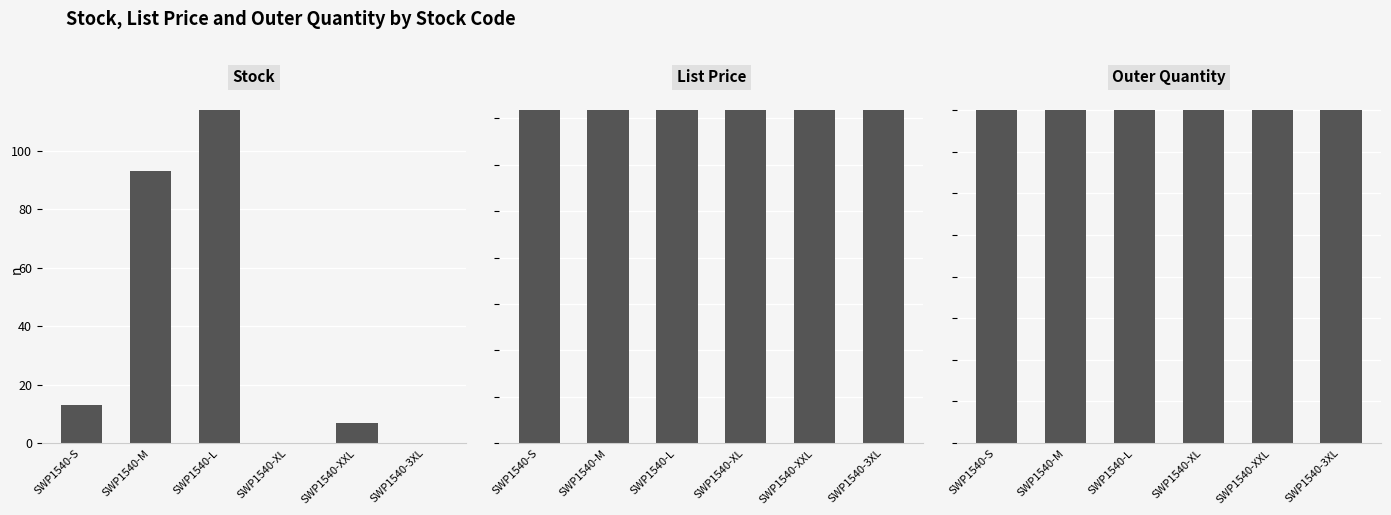

List the labels in order of Stock value, largest first.

SWP1540-L, SWP1540-M, SWP1540-S, SWP1540-XXL, SWP1540-XL, SWP1540-3XL